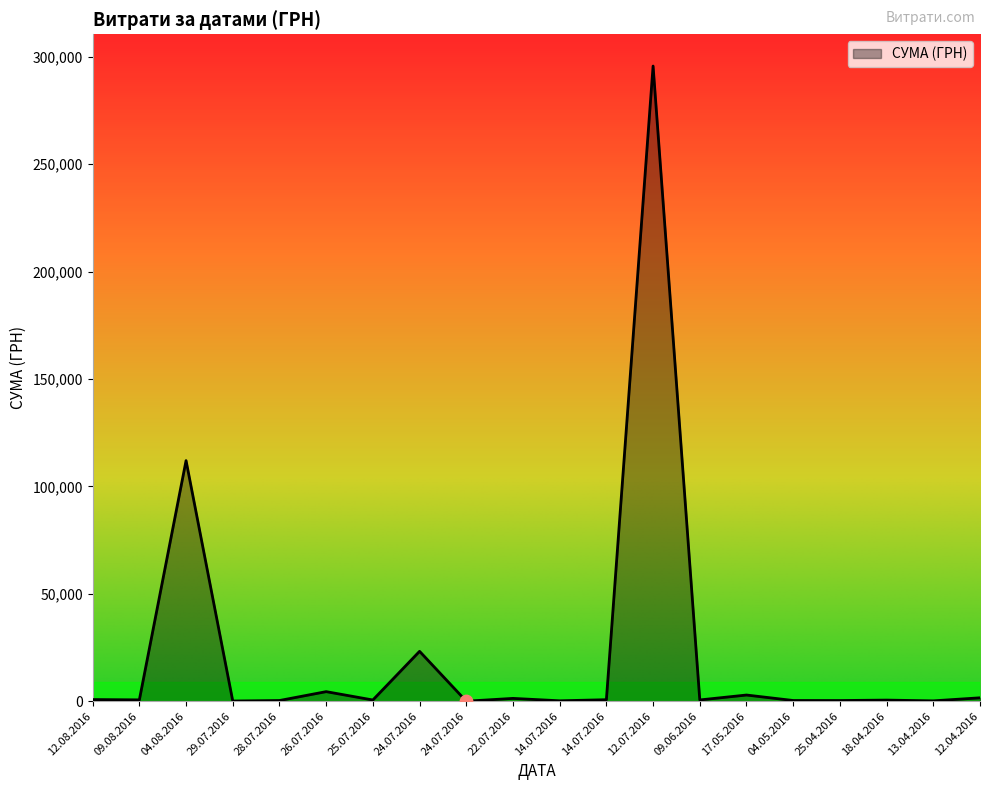

How many lines are shown in the chart?

1